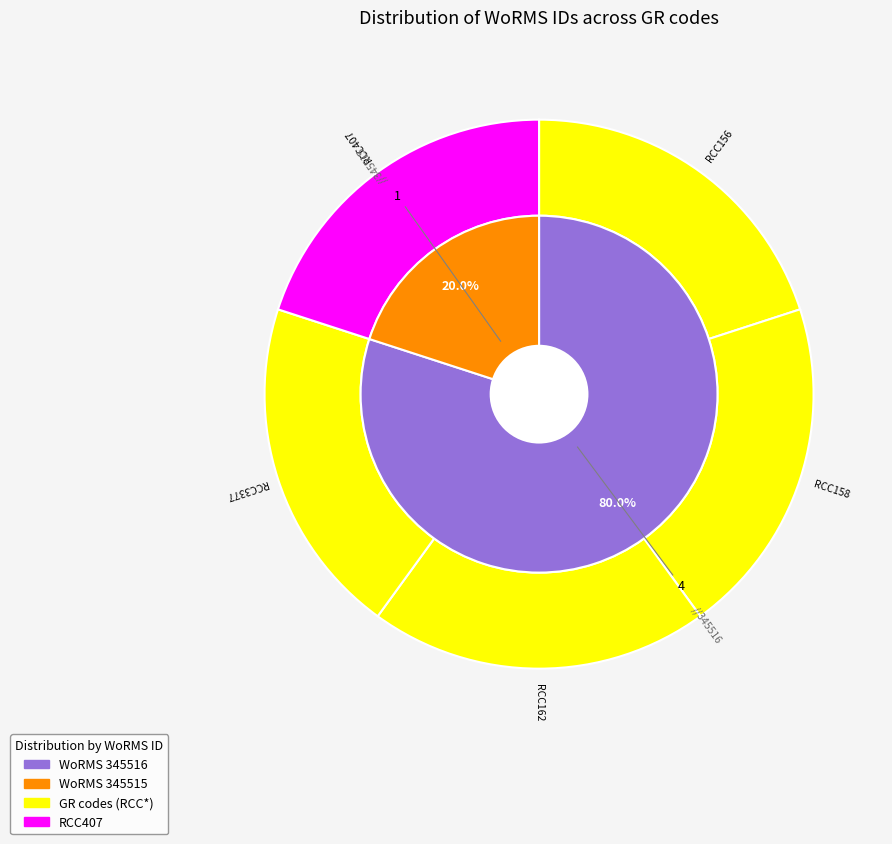

Is it true that RCC407 is 8% of the pie?

False